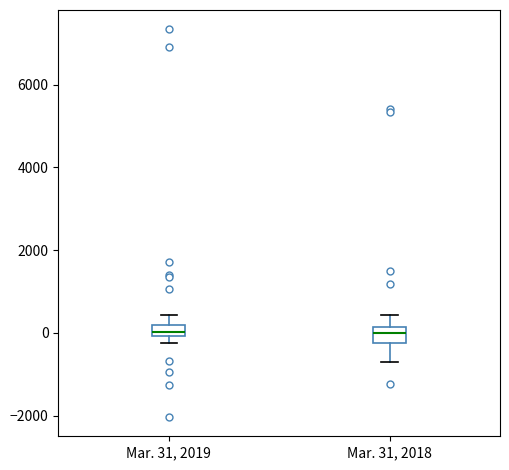

Where is the lower edge of the box for Mar. 31, 2019 on the y-axis? The values are not printed on the chart, so give them approximately, as read against the axis.

0